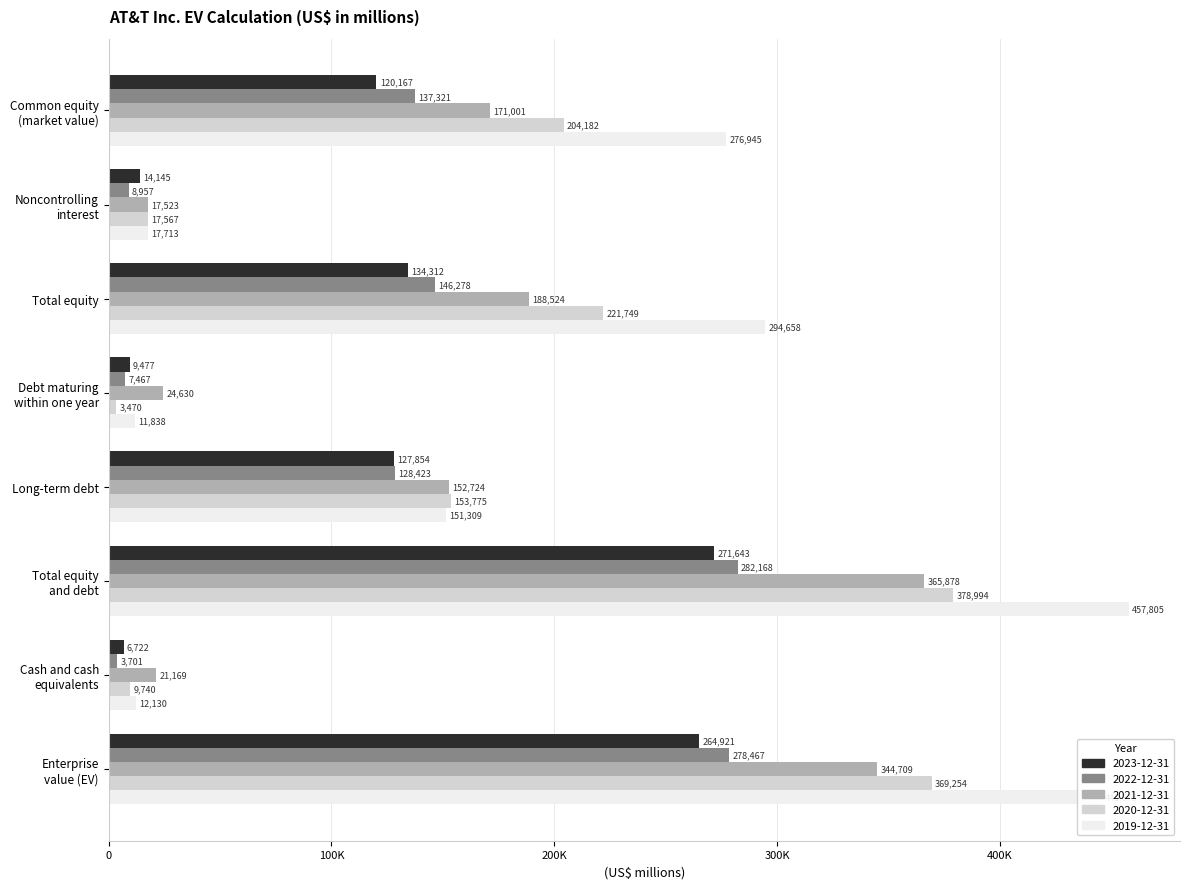

What are all the series names shown in the legend?

2023-12-31, 2022-12-31, 2021-12-31, 2020-12-31, 2019-12-31